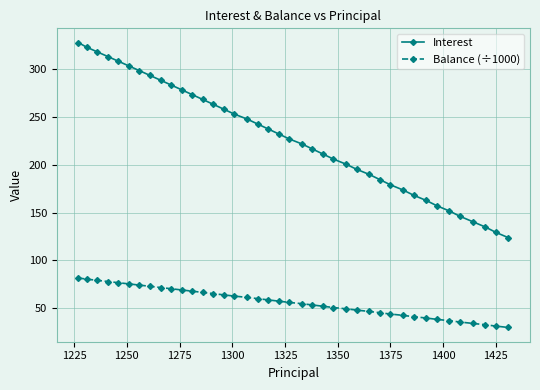

True or false: Interest and Balance (÷1000) intersect in this chart.

False